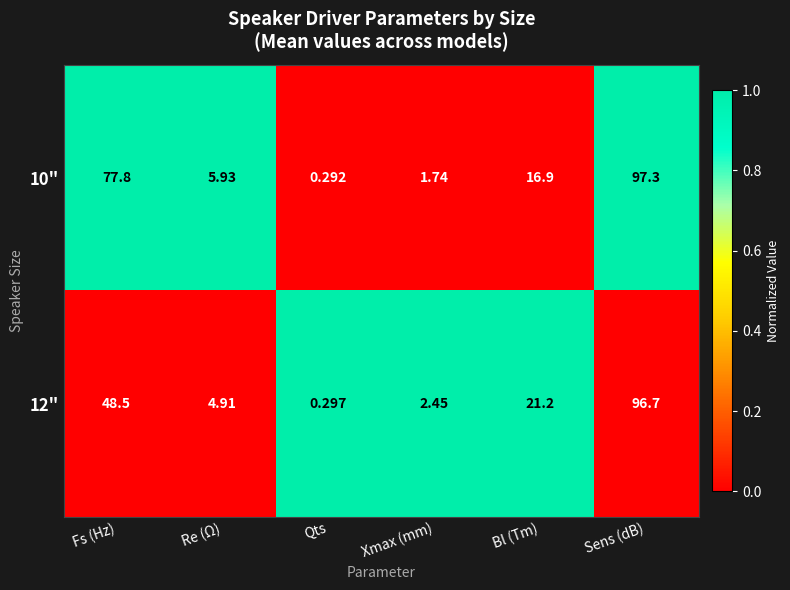

Rank the categories by 12" value from highest to lowest.

Sens (dB), Fs (Hz), Bl (Tm), Re (Ω), Xmax (mm), Qts